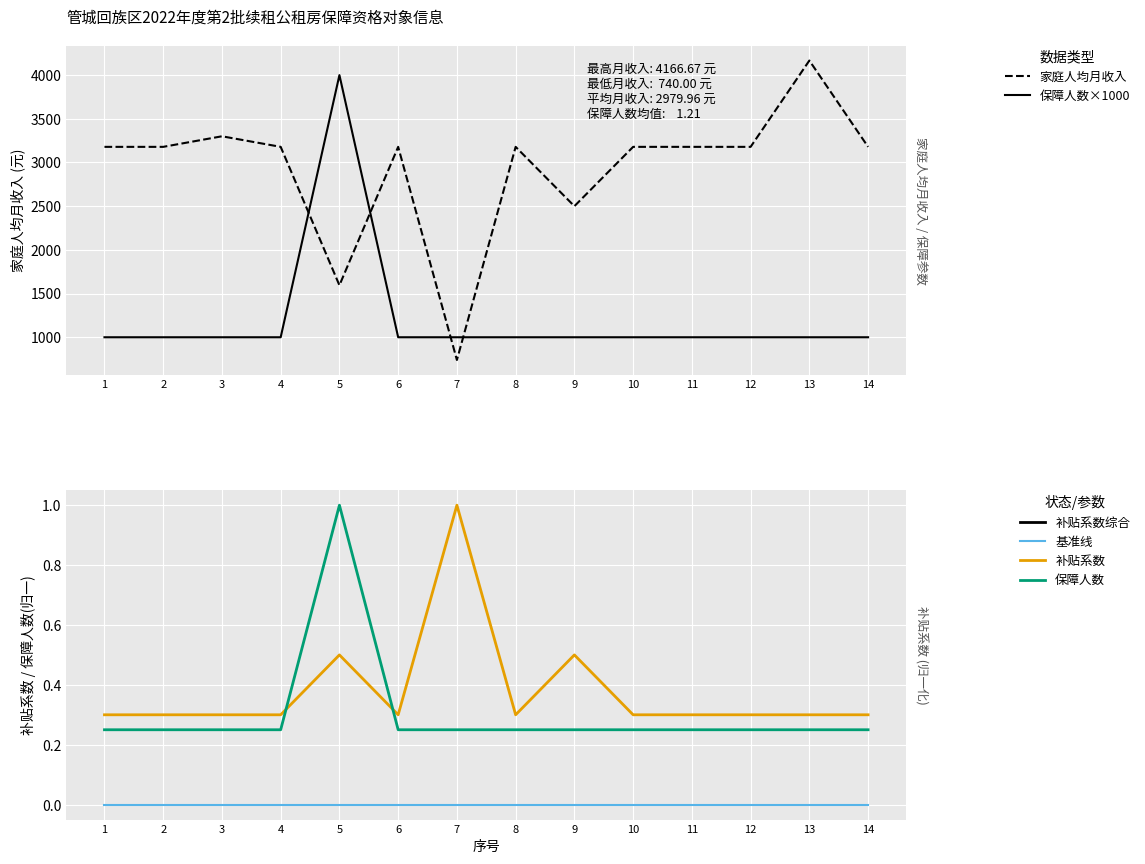

Rank the series by their maximum value, from highest to lowest.

家庭人均月收入, 保障人数×1000, 补贴系数, 保障人数×0.25, 基准线